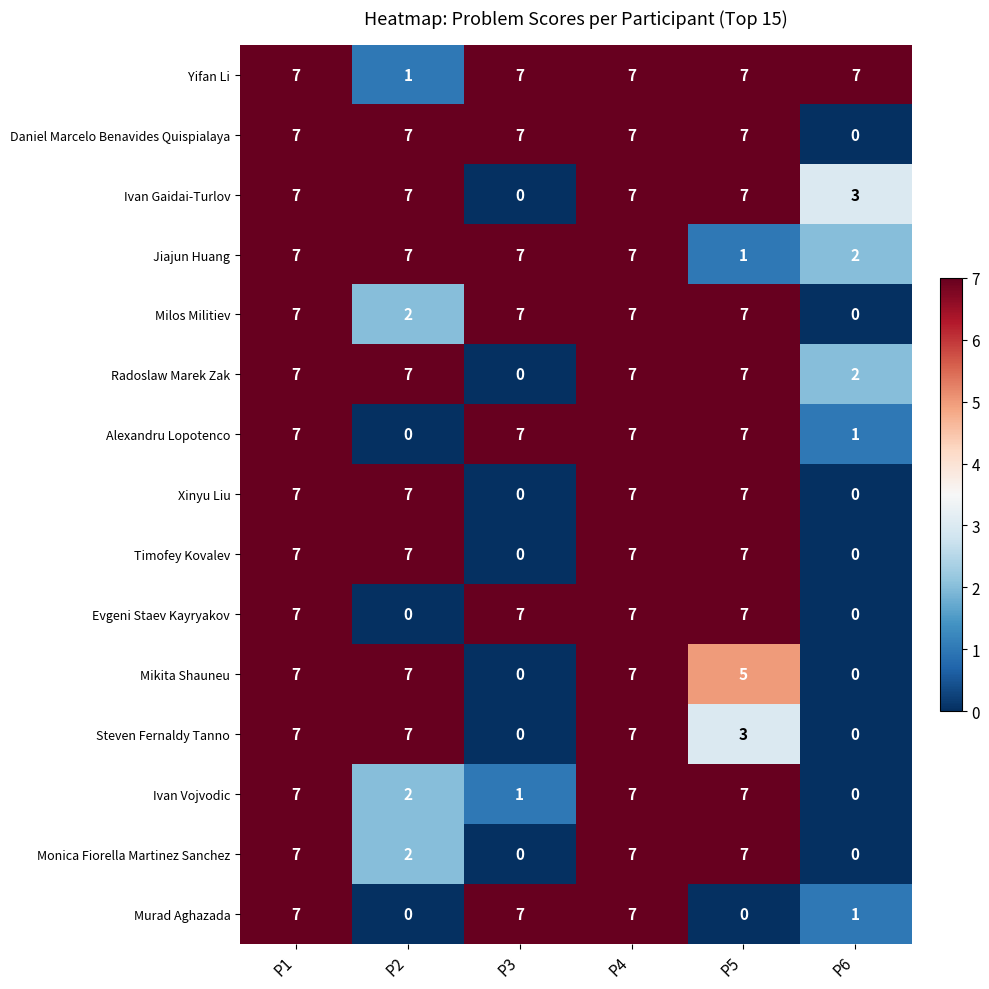

What is the greatest value displayed?

7